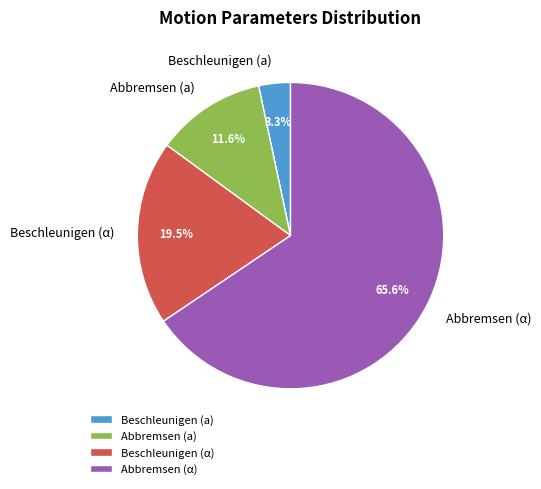

Combined, do Beschleunigen (α) and Abbremsen (a) account for over 50%?

No